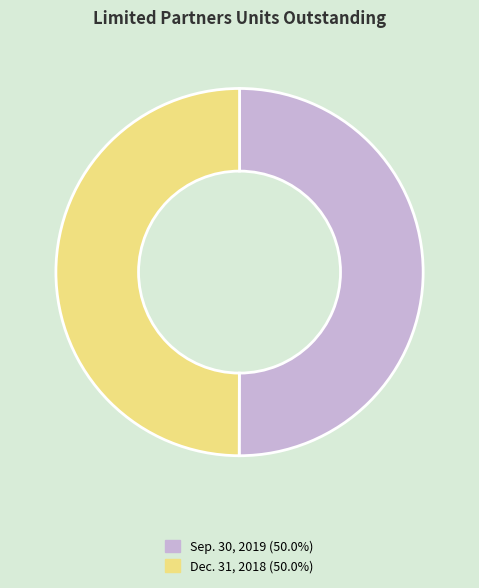

Approximately how many times larger is the value at Dec. 31, 2018 compared to Sep. 30, 2019?

1.0